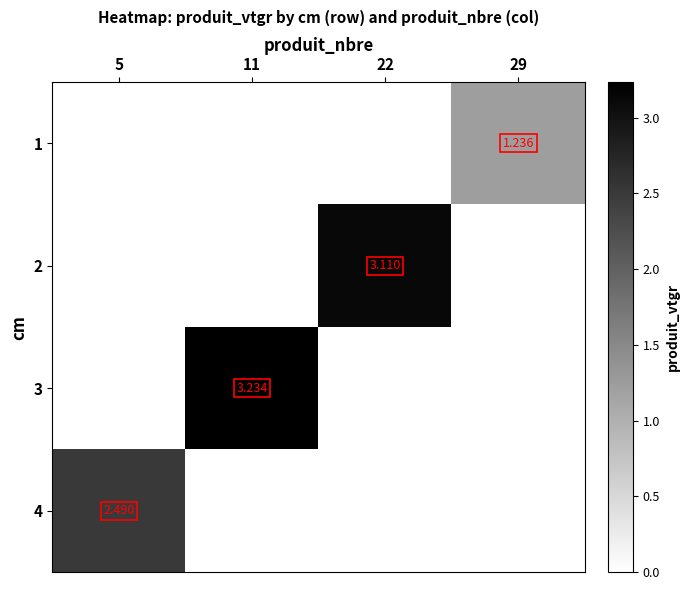

At how many categories does at least one series exceed 1?

4